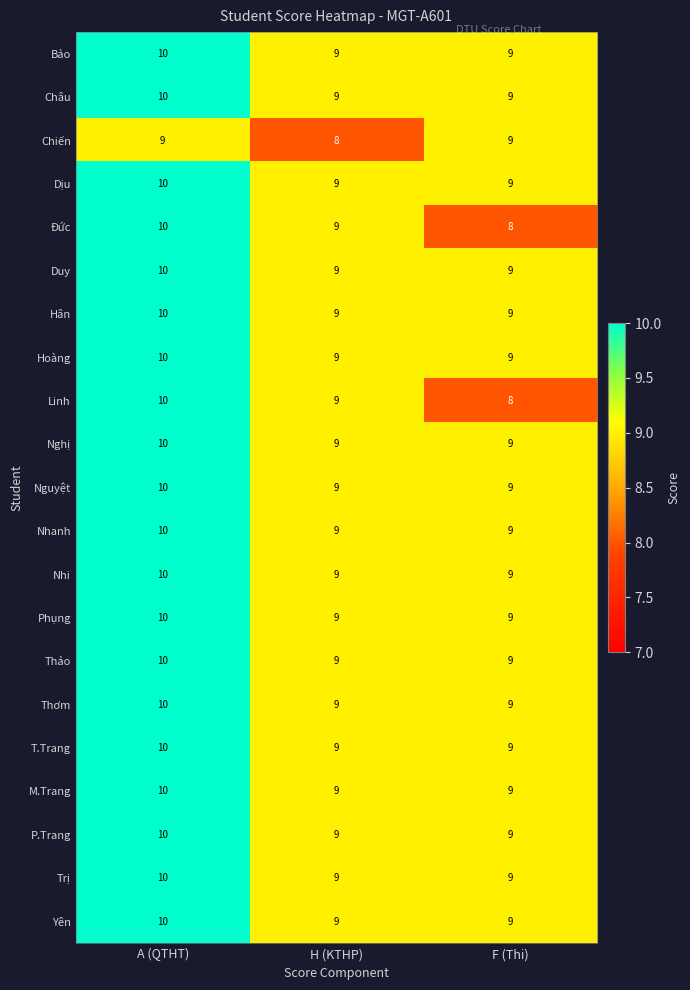

Which label corresponds to the largest value in the chart?

A (QTHT)